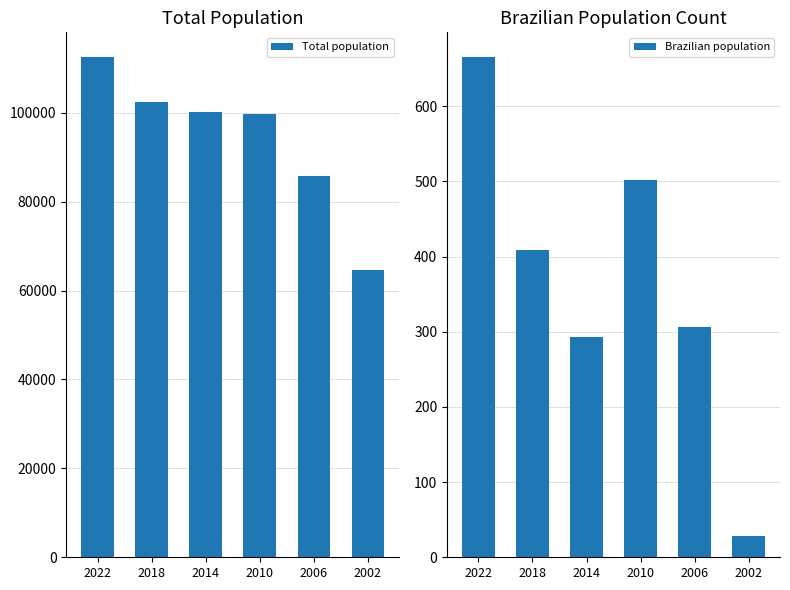

At which category is the sum across all series the highest?

2022